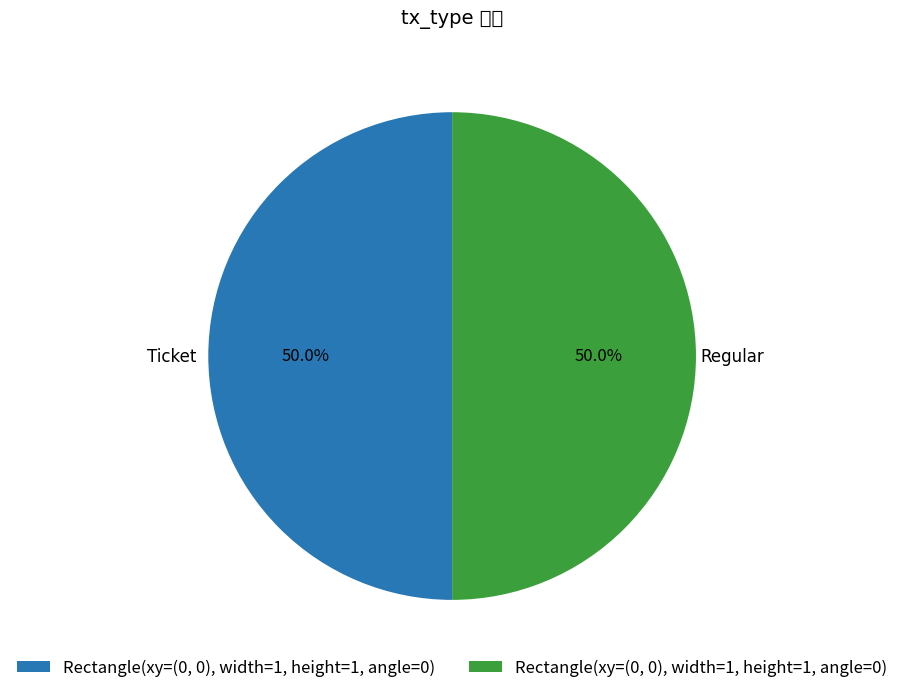

To the nearest percent, what is the average slice percentage?

50%